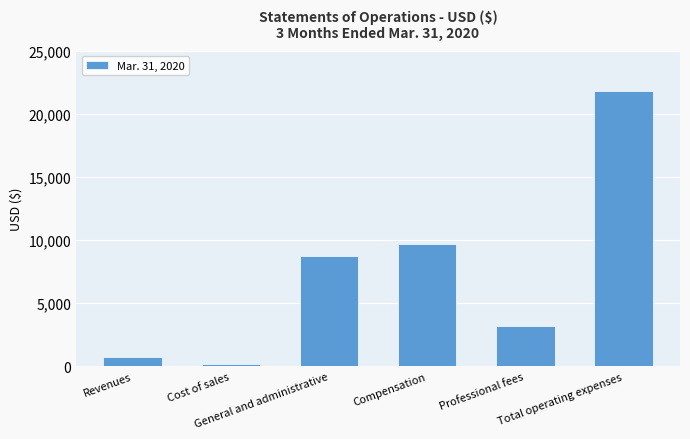

What is the ratio of the value at General and administrative to the value at Total operating expenses?

0.4